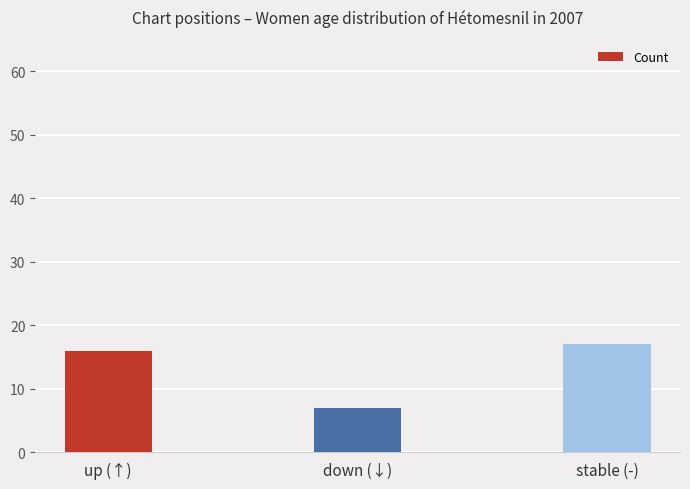

What is the label of the 2nd bar from the right?

down (↓)